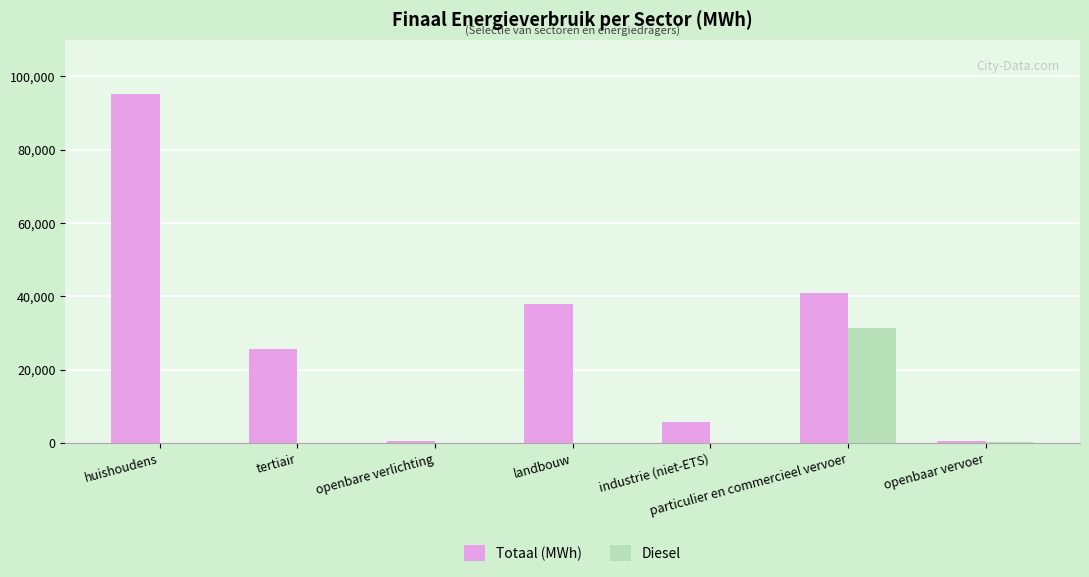

Where does the Totaal (MWh) series first go above 25813?

huishoudens